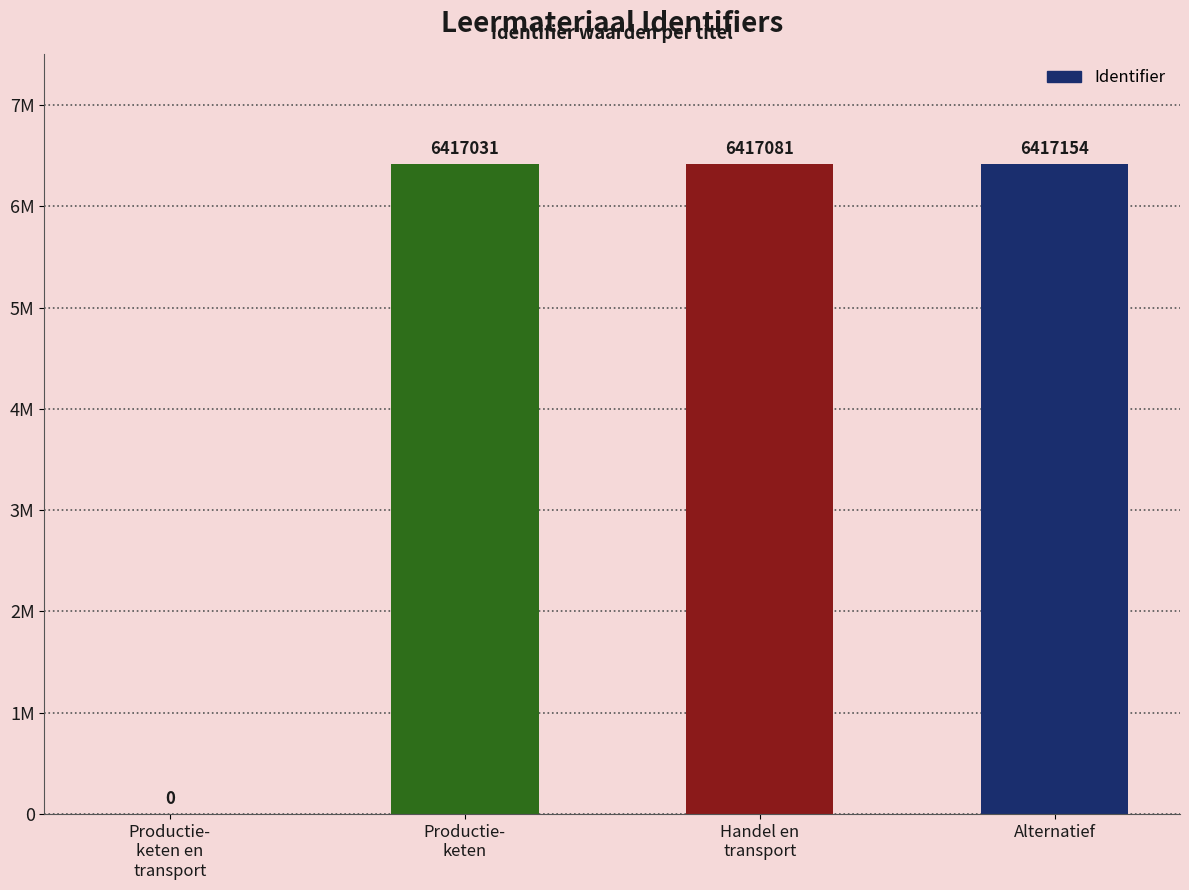

Are the bars grouped side by side (vs. stacked)?

No